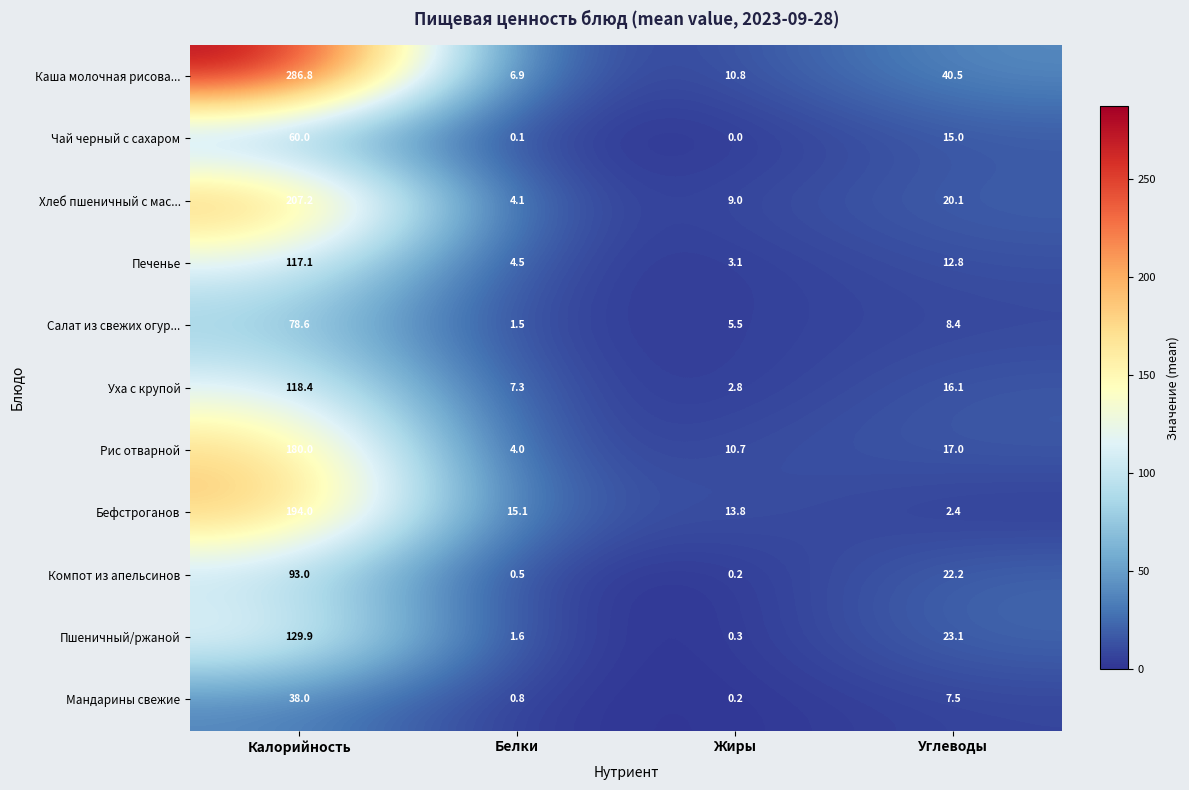

What is the average value of the Печенье series?

34.4